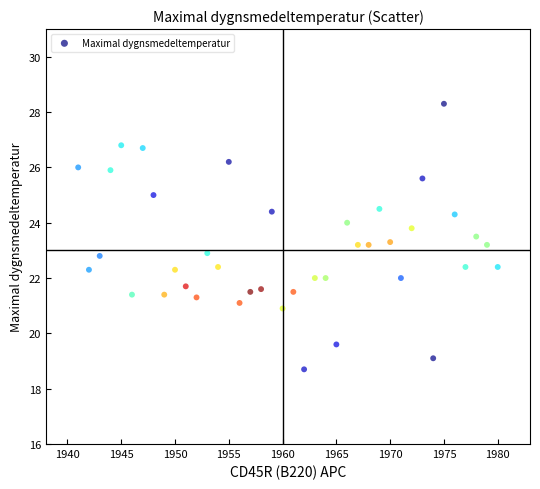

What is the range of X values (max minus min)?

39.0